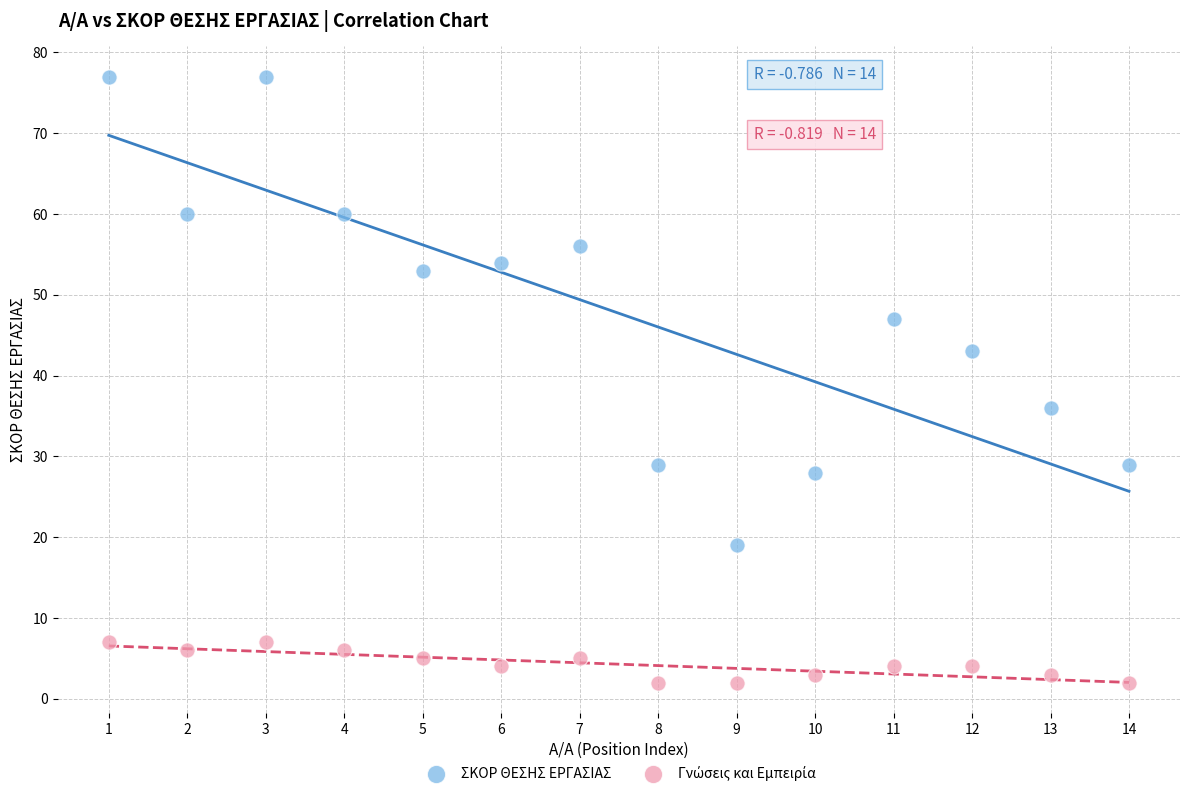

Which series reaches the maximum Y coordinate?

ΣΚΟΡ ΘΕΣΗΣ ΕΡΓΑΣΙΑΣ